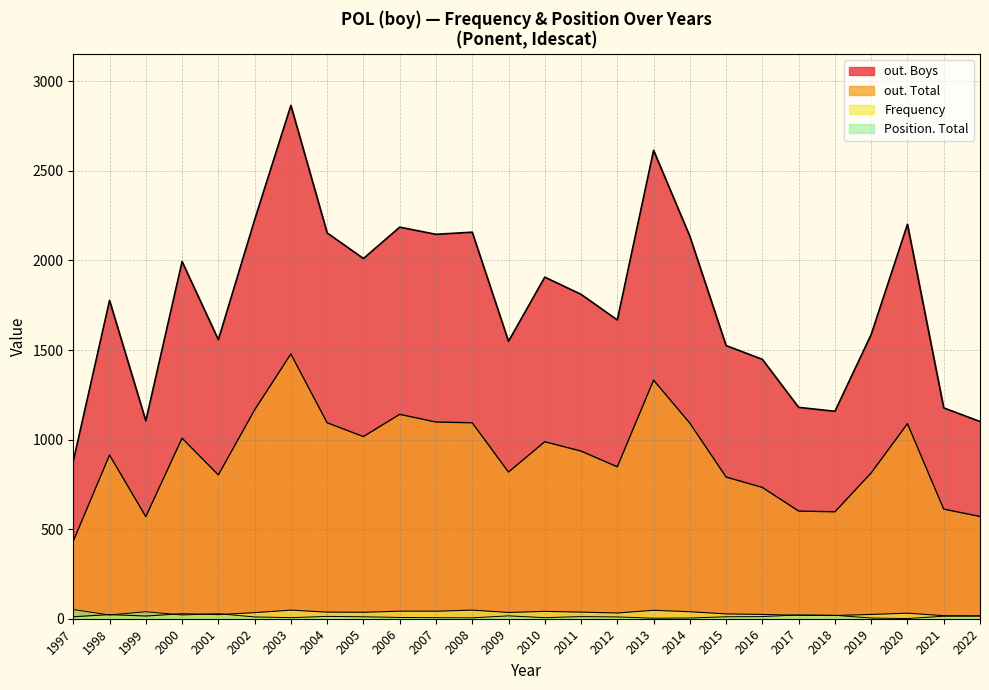

At which label does out. Total reach its minimum?

1997